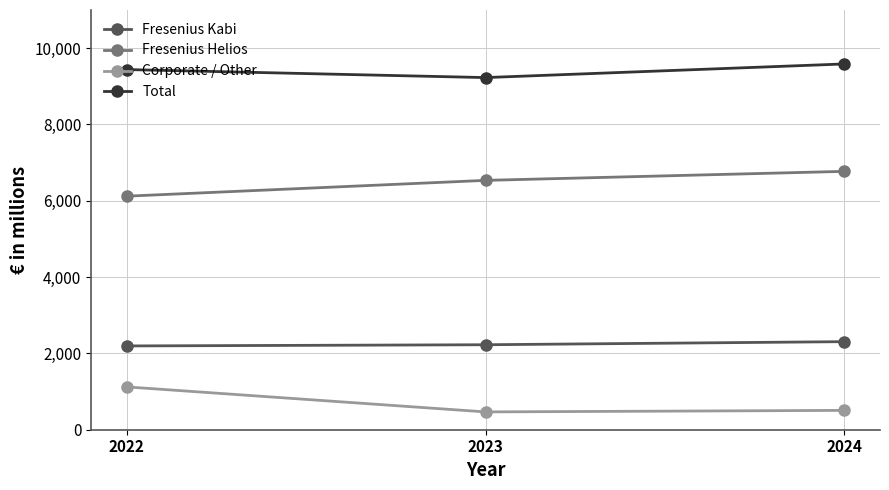

What is the value of the Total point at the 1st from the left?

9439